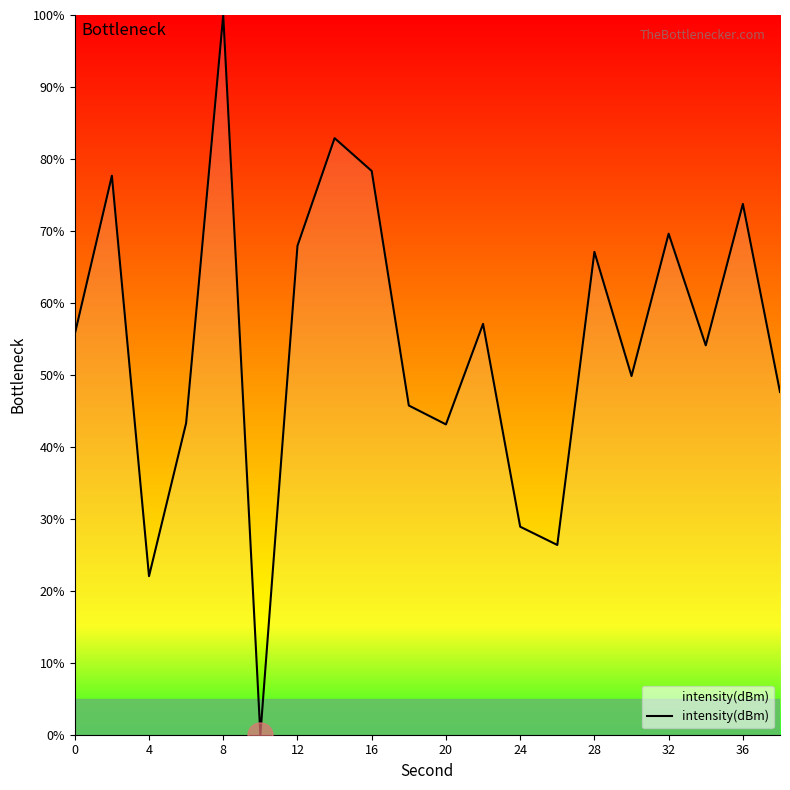

What is the greatest value displayed?

100.0